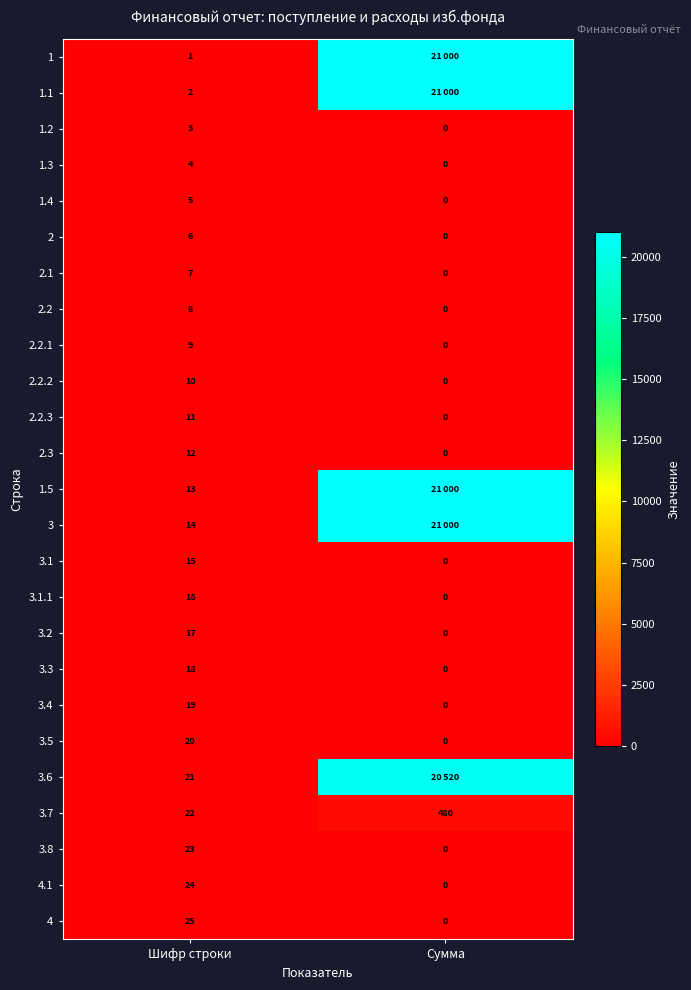

The value of 2 at Сумма is 0. True or false?

True